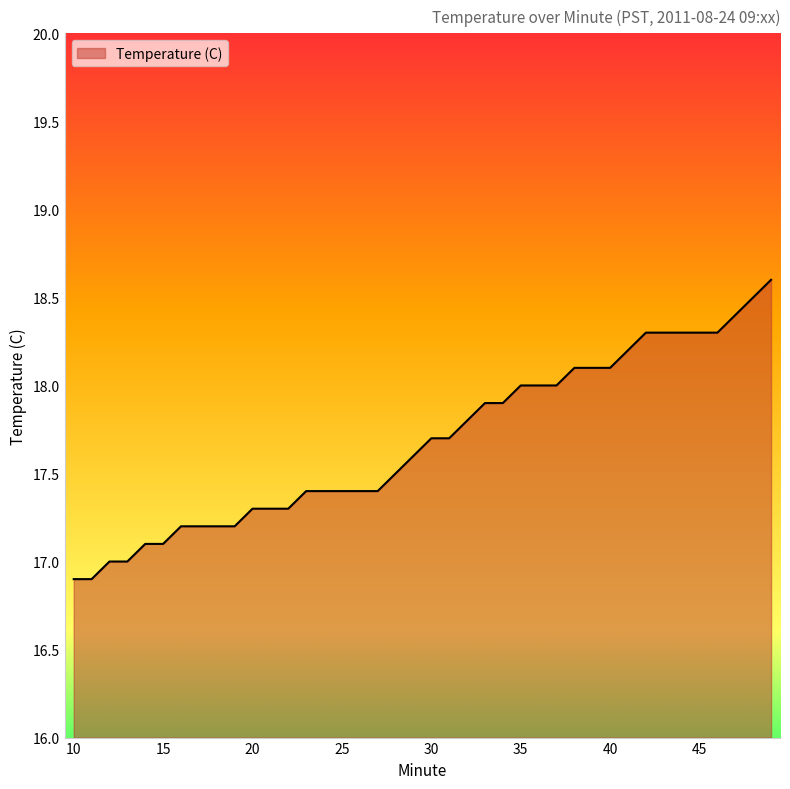

What is the greatest value displayed?

18.6